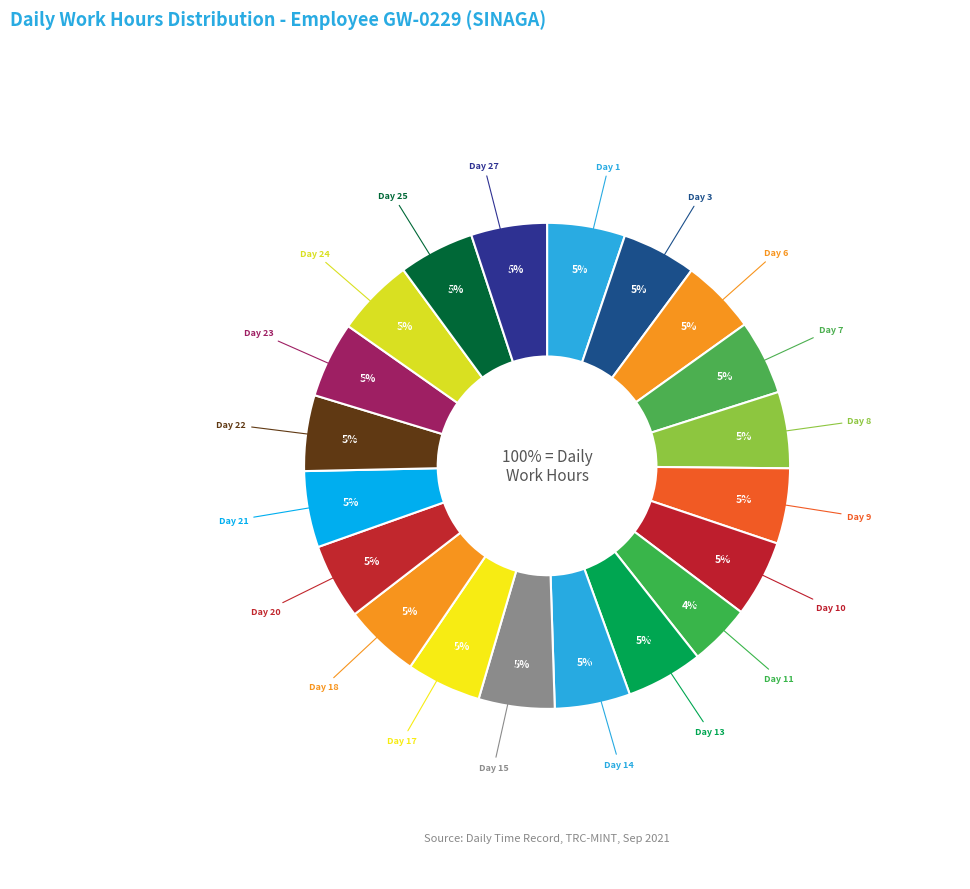

What is the total percentage of Day 23 and Day 15?

10.1%